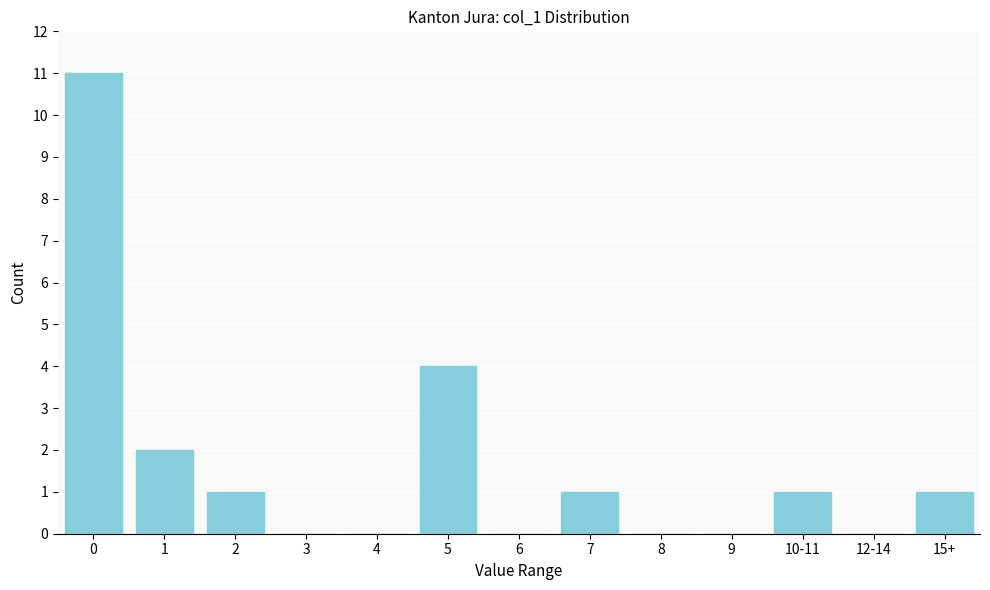

Reading left to right, list all the values displayed in this chart.

0=11	1=2	2=1	3=0	4=0	5=4	6=0	7=1	8=0	9=0	10-11=1	12-14=0	15+=1